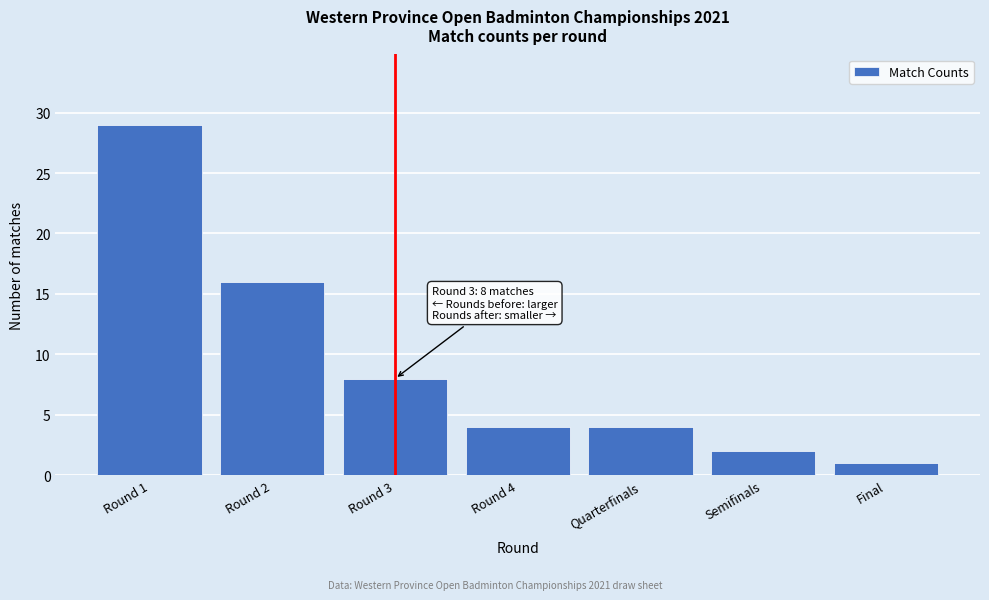

Reading left to right, list all the values displayed in this chart.

29	16	8	4	4	2	1